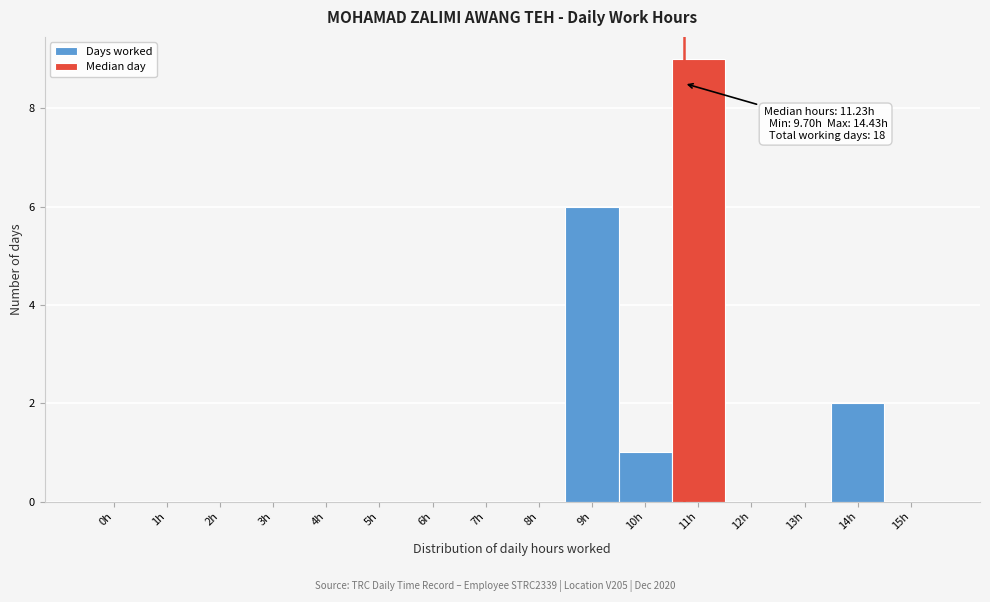

Reading left to right, list all the values displayed in this chart.

0h=0	1h=0	2h=0	3h=0	4h=0	5h=0	6h=0	7h=0	8h=0	9h=6	10h=1	11h=9	12h=0	13h=0	14h=2	15h=0